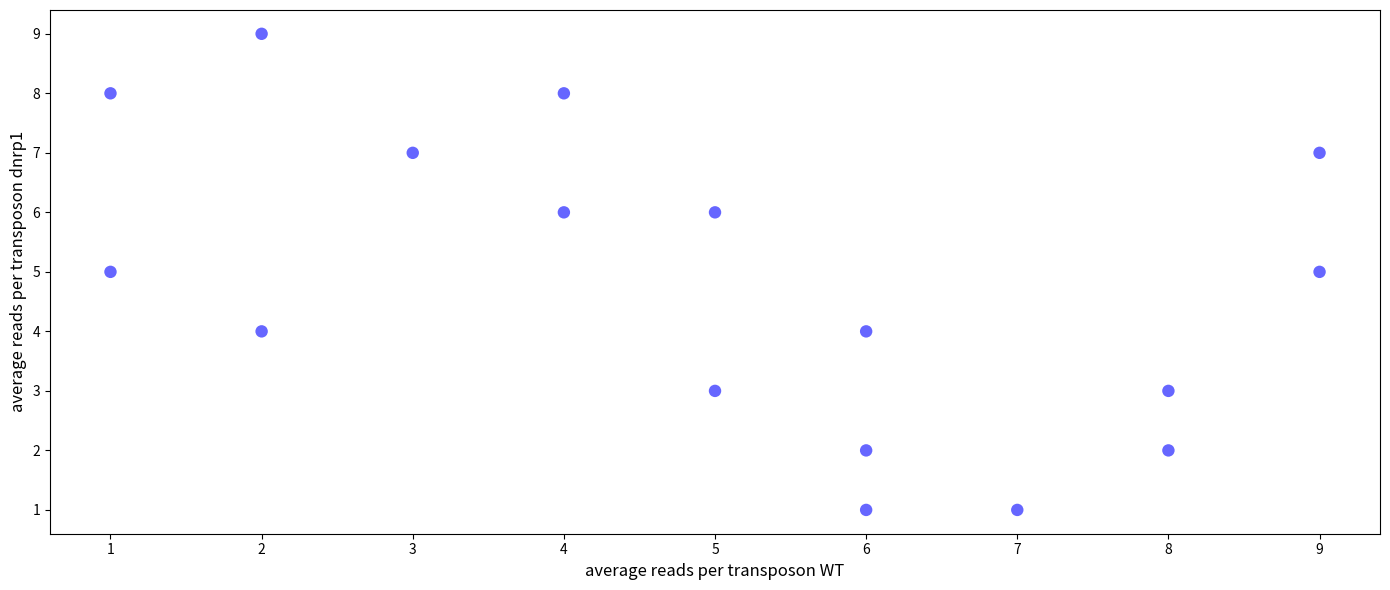

What is the range of X values (max minus min)?

8